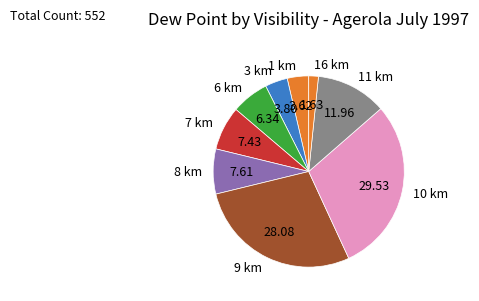

What is the largest slice in the pie chart?

10 km